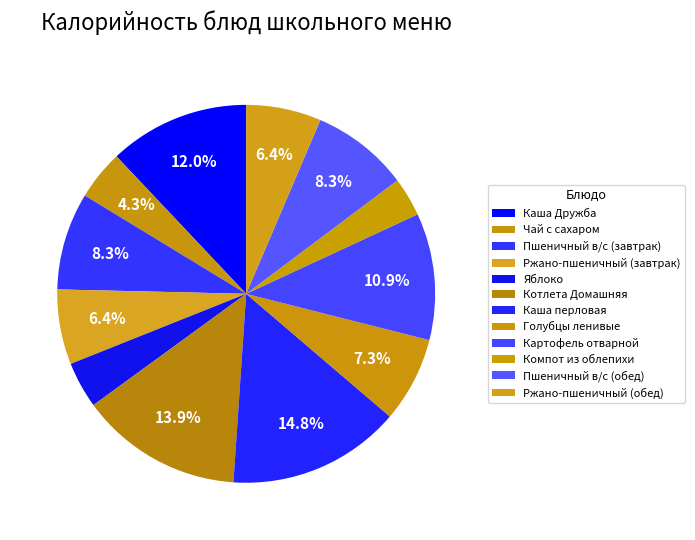

The Голубцы ленивые slice represents 7% of the pie. True or false?

True